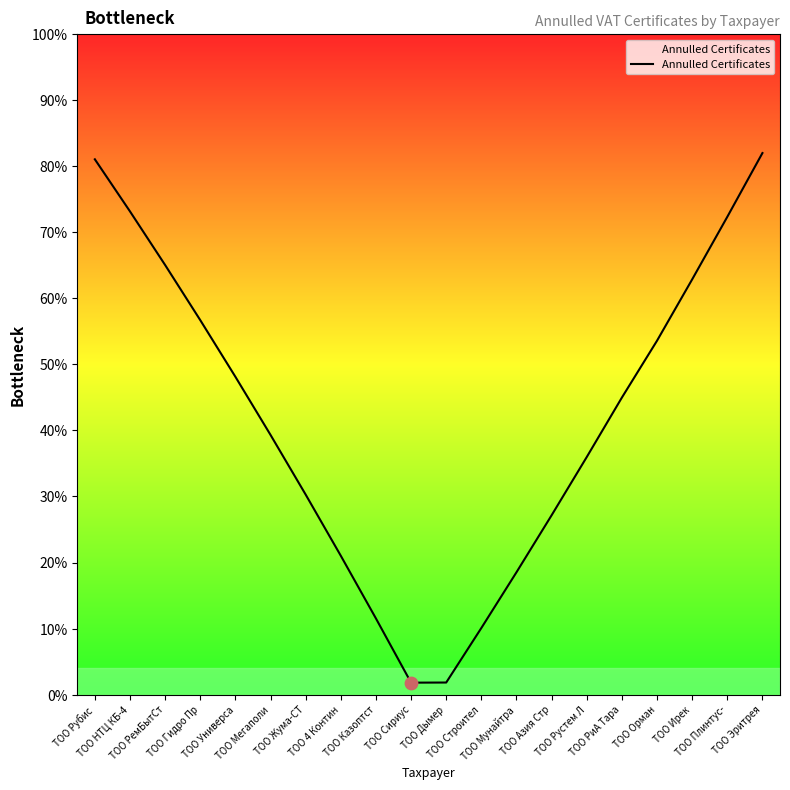

What is the change in value from ТОО Мунайтра to ТОО Эритрея?

+0.6